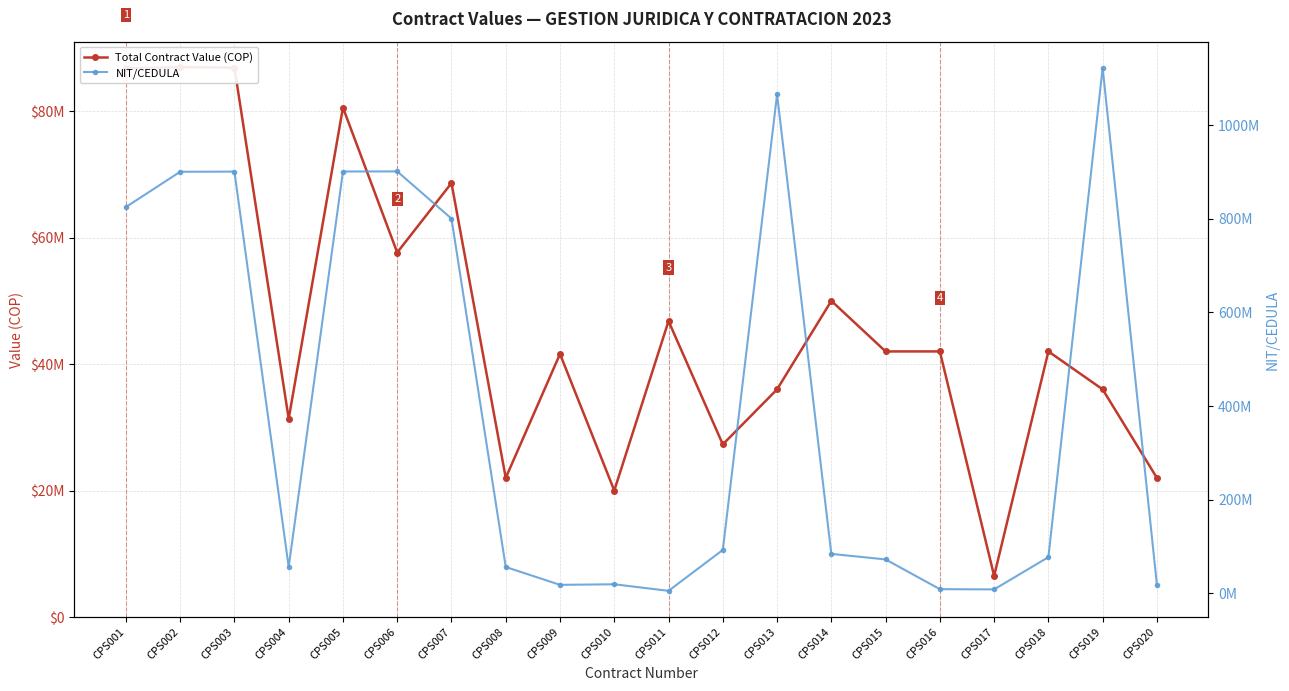

How many times do Total Contract Value (COP) and NIT/CEDULA cross each other?

5